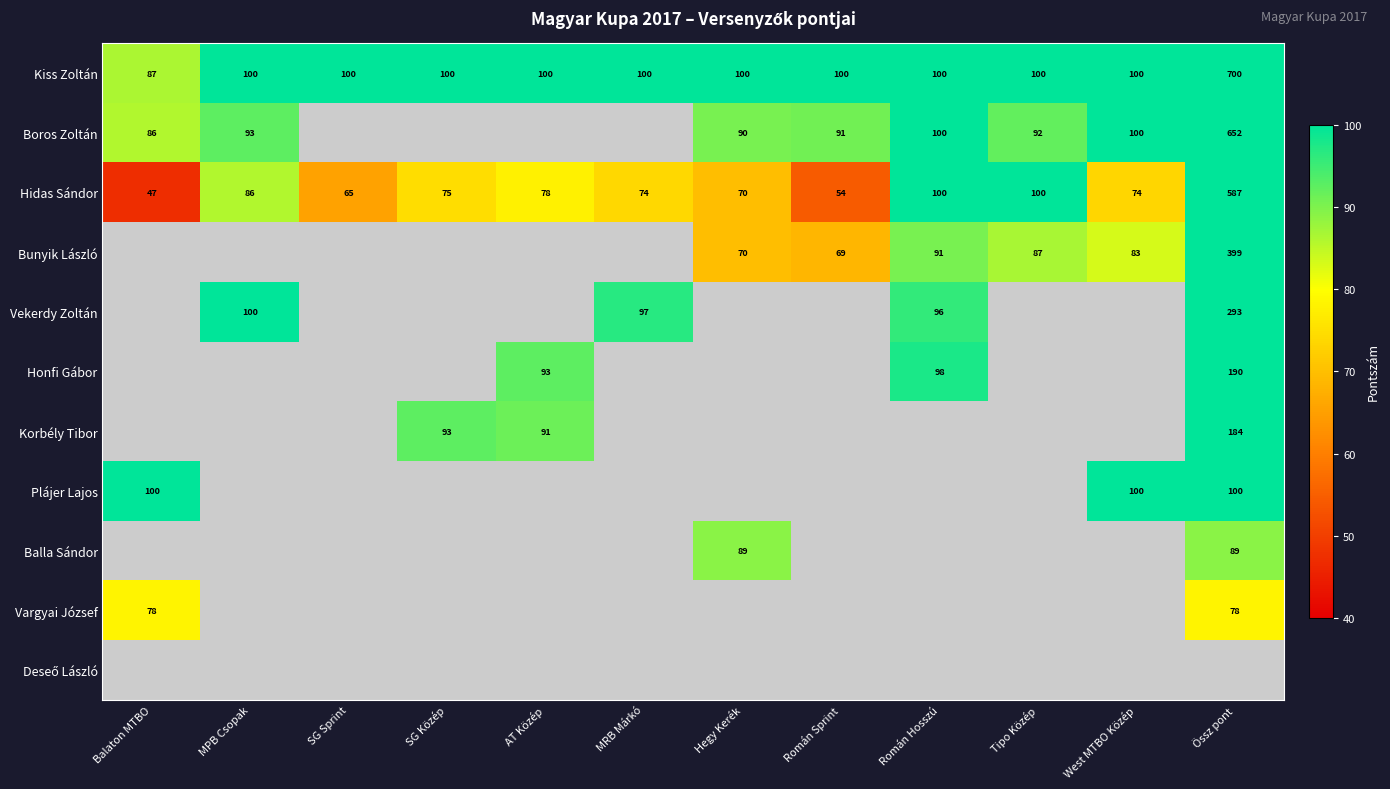

At which label does Hidas Sándor first exceed 75?

MPB Csopak